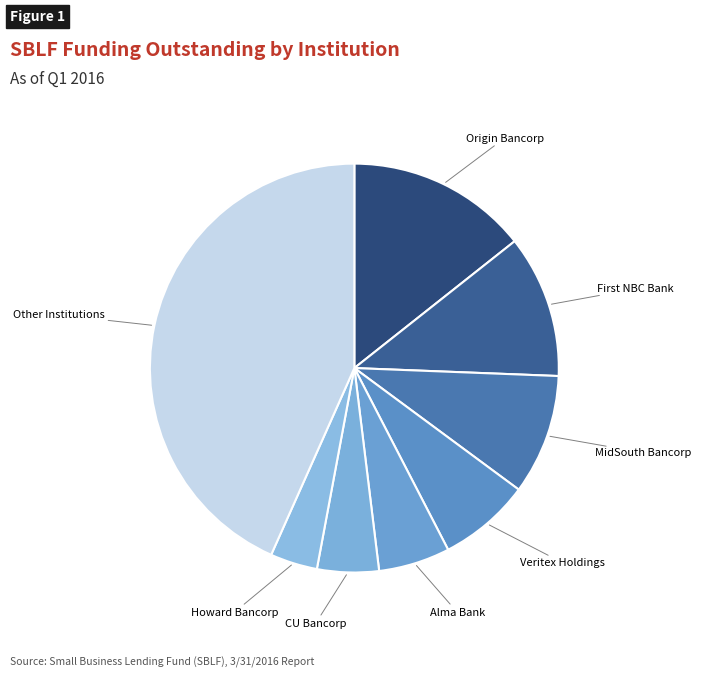

Is there any slice that represents more than half of the pie?

No